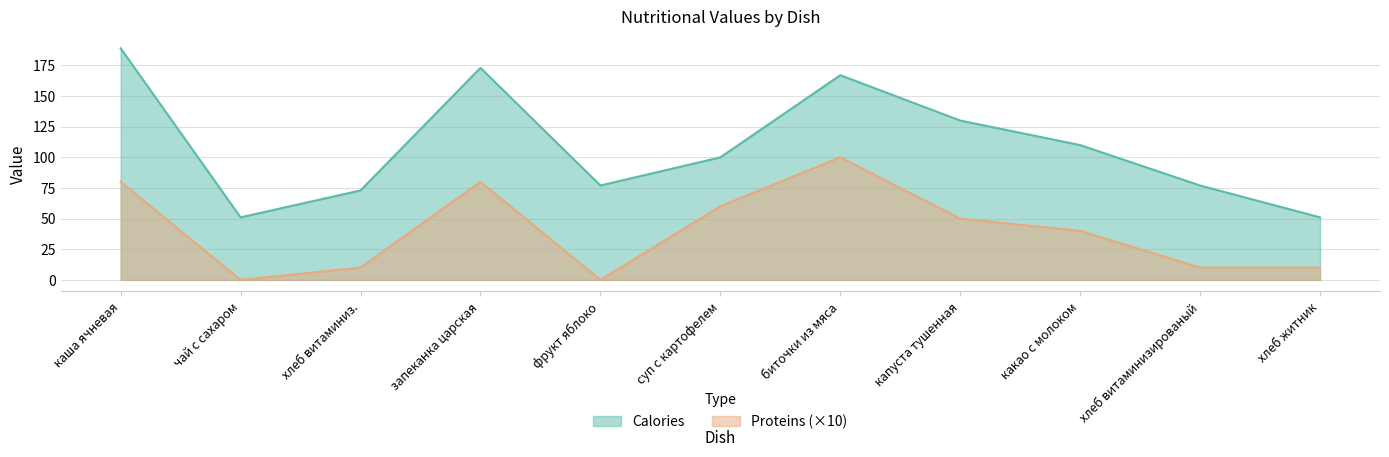

Rank the series at суп с картофелем from lowest to highest value.

Proteins (×10), Calories